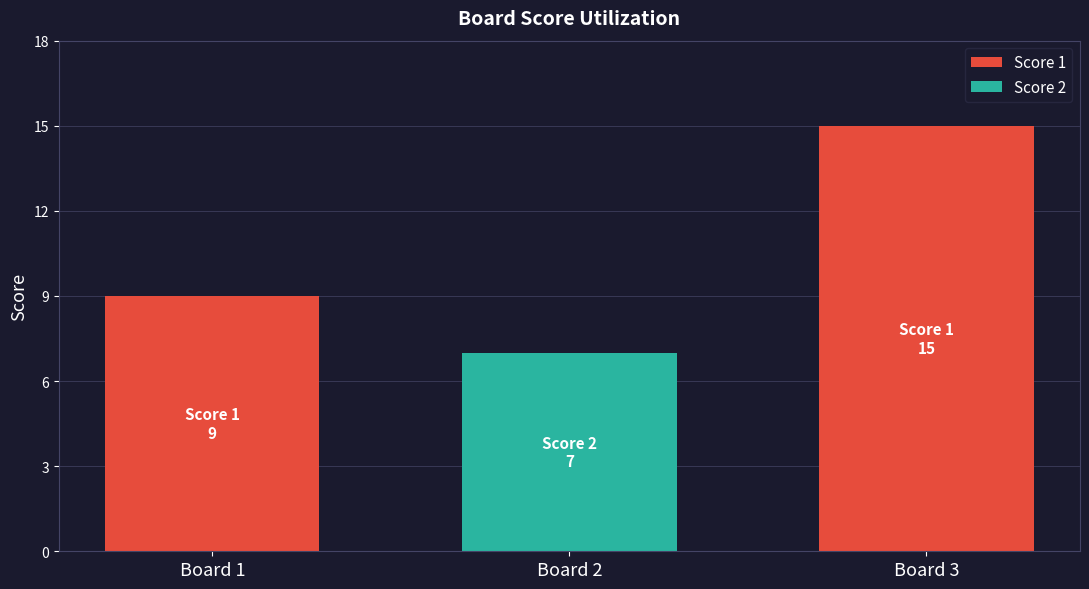

The Score 1 series shows 15 at Board 3. True or false?

True